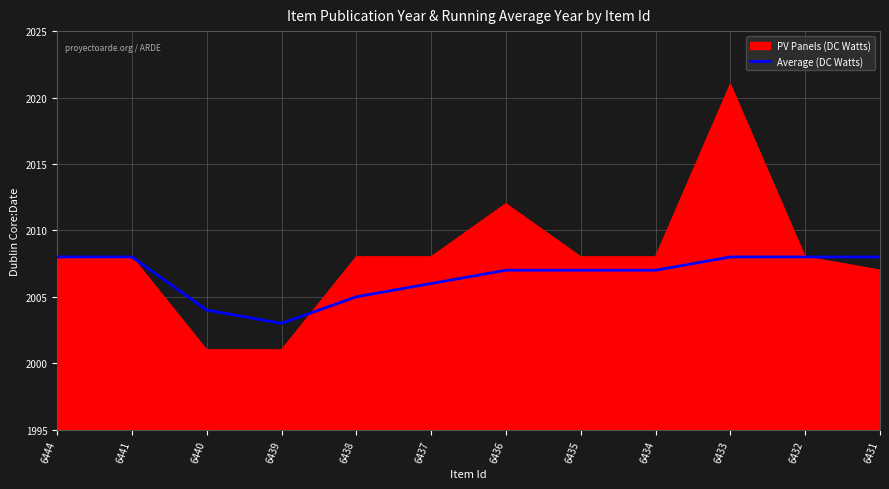

Rank the series at 6439 from highest to lowest value.

Average (DC Watts), PV Panels (DC Watts)